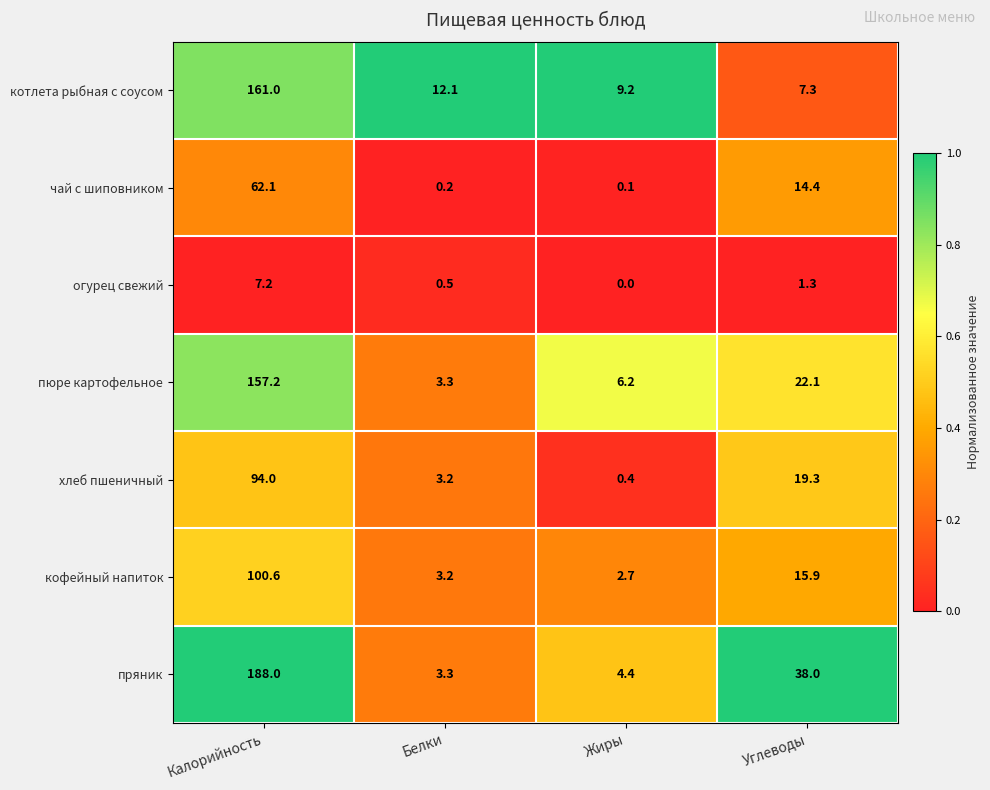

The value of чай с шиповником at Углеводы is 14.4. True or false?

True